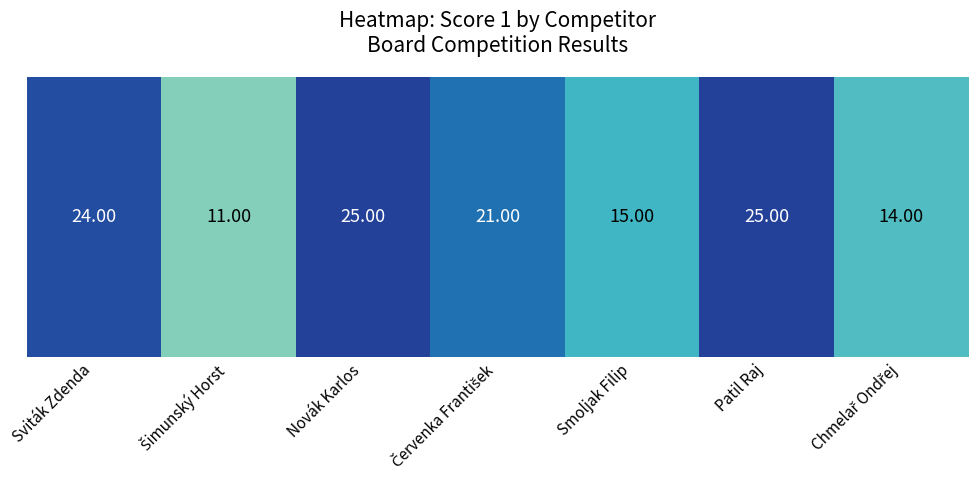

How many distinct data groups are displayed?

1